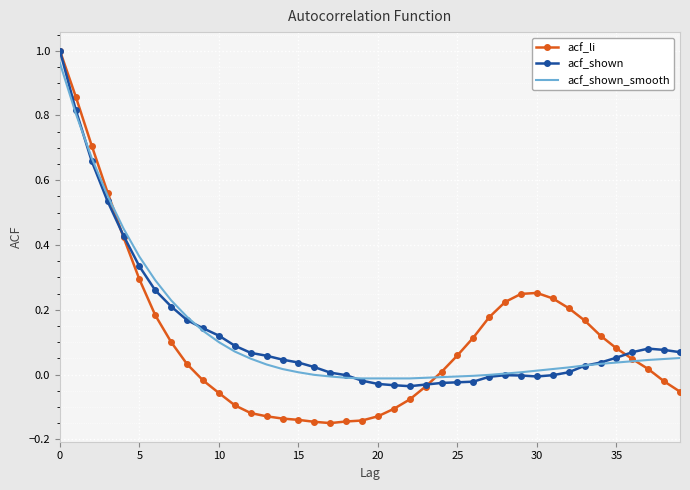

What are all the series names shown in the legend?

acf_li, acf_shown, acf_shown_smooth